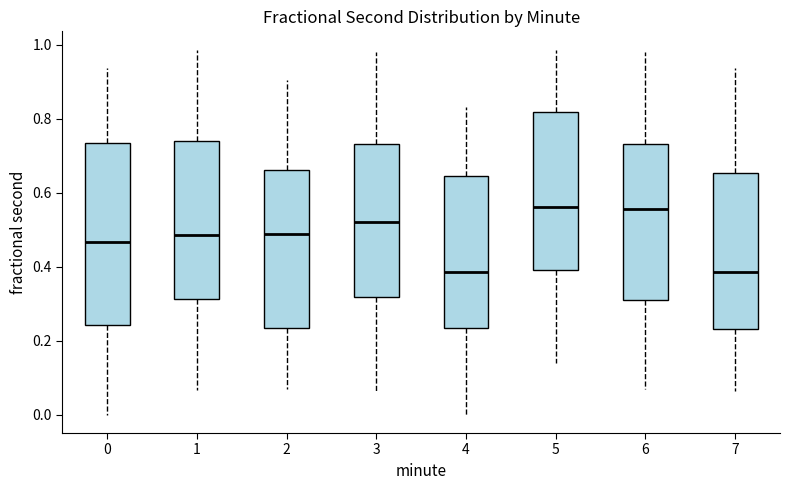

Reading left to right, read every box against the y-axis: the position of its median line, the range the box covers, and the ends of its whiskers. The values are not printed on the chart, so give them approximately, as read against the axis.

0: median 0.46, box 0.24 to 0.74, whiskers 0.00 to 0.94
1: median 0.48, box 0.32 to 0.74, whiskers 0.06 to 0.98
2: median 0.48, box 0.24 to 0.66, whiskers 0.06 to 0.90
3: median 0.52, box 0.32 to 0.74, whiskers 0.06 to 0.98
4: median 0.38, box 0.24 to 0.64, whiskers 0.00 to 0.84
5: median 0.56, box 0.40 to 0.82, whiskers 0.14 to 0.98
6: median 0.56, box 0.32 to 0.74, whiskers 0.06 to 0.98
7: median 0.38, box 0.24 to 0.66, whiskers 0.06 to 0.94